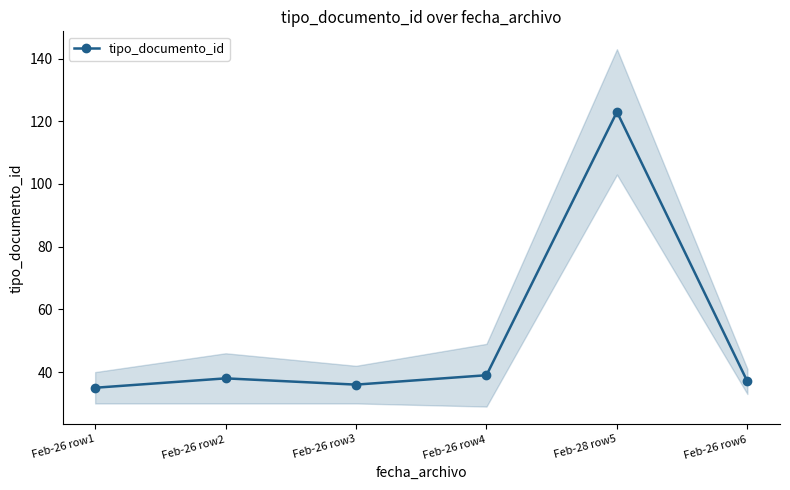

What is the smallest value displayed?

35